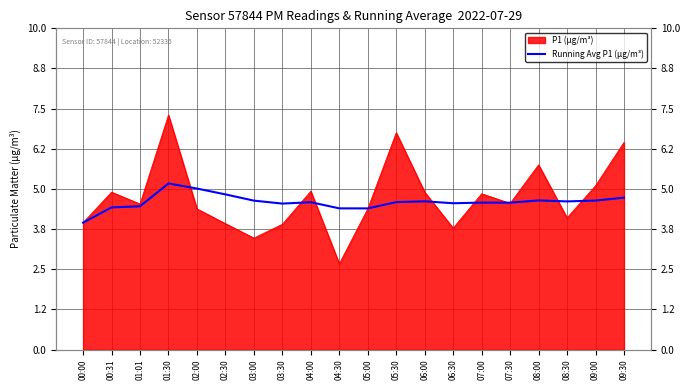

At which category does the data reach its first local peak?

01:30